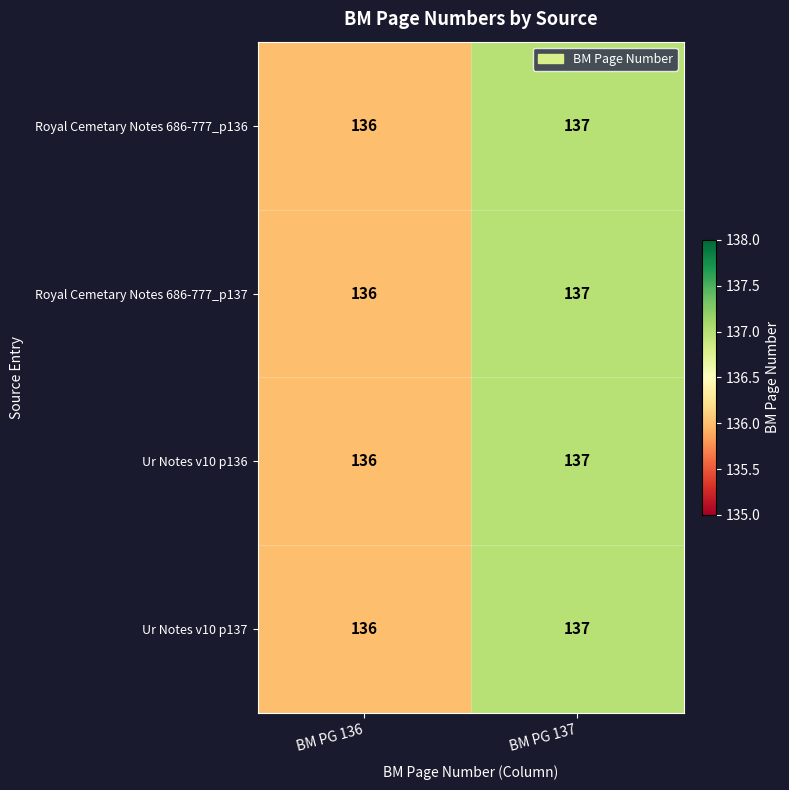

What is the smallest value displayed?

136